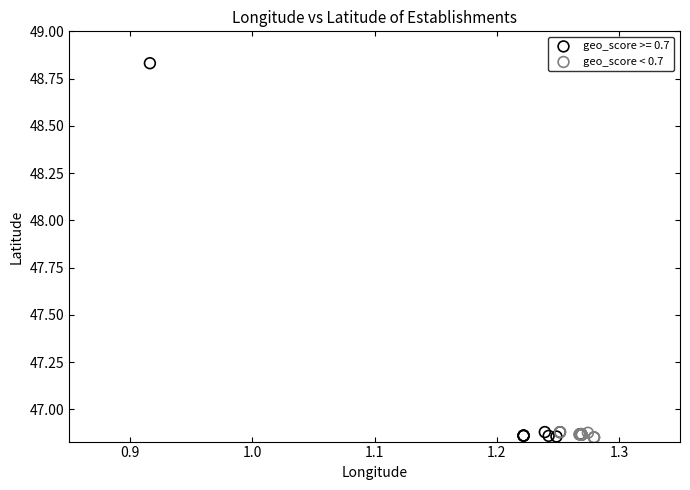

Which series has the widest spread of Y values?

geo_score >= 0.7